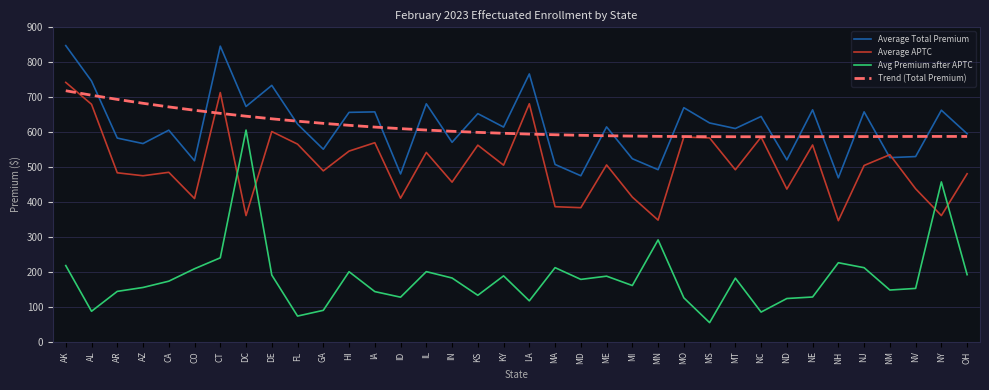

What is the highest value of the Trend (Total Premium) series?

718.2